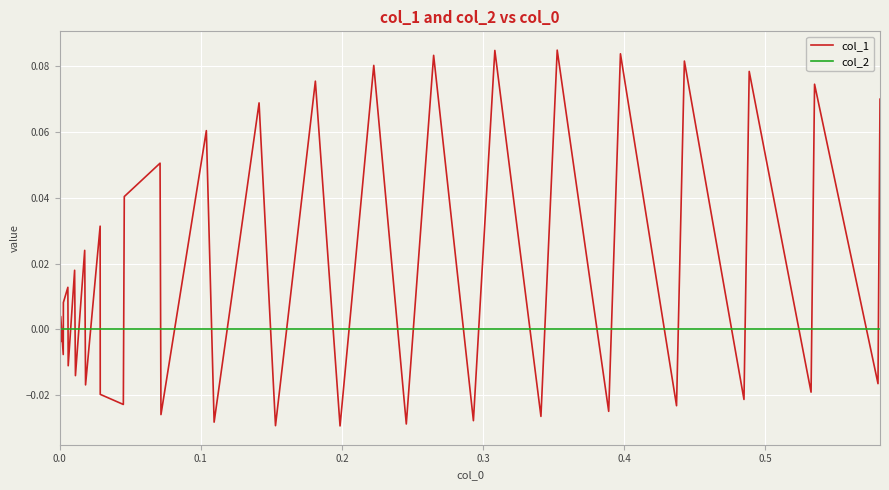

Which series has the largest total across all categories?

col_1